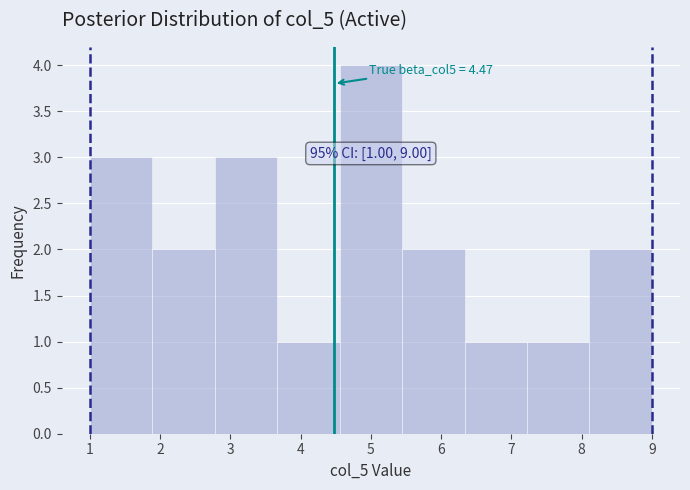

Over which range of the x-axis is the bar tallest?

4.6 to 5.4